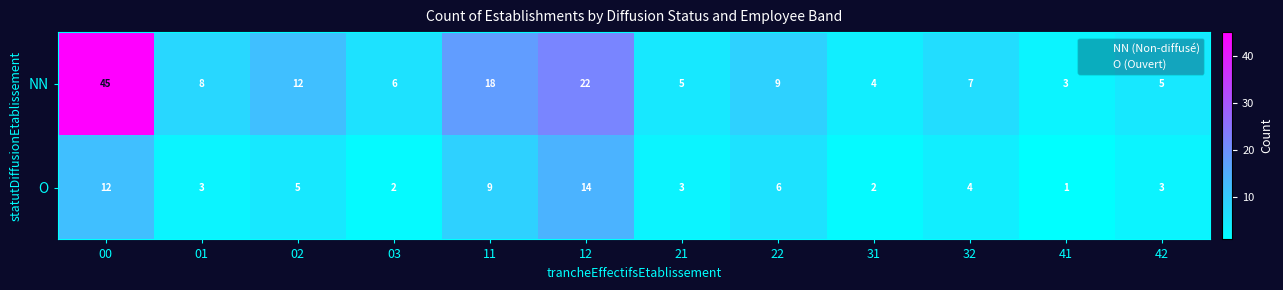

What is the sum of all O values?

64